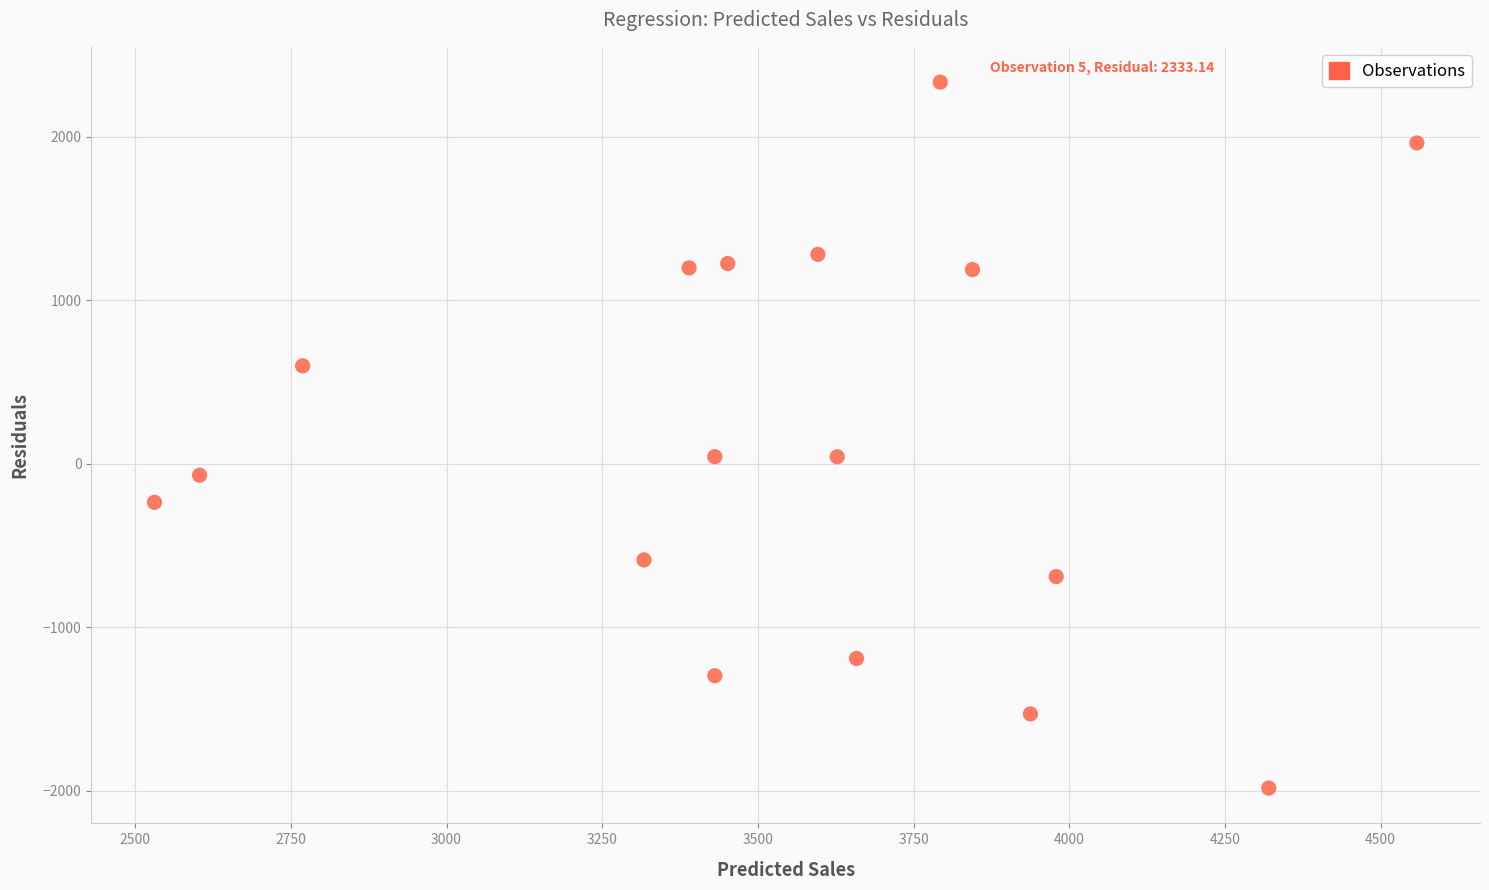

What is the range of Y values (max minus min)?

4316.1